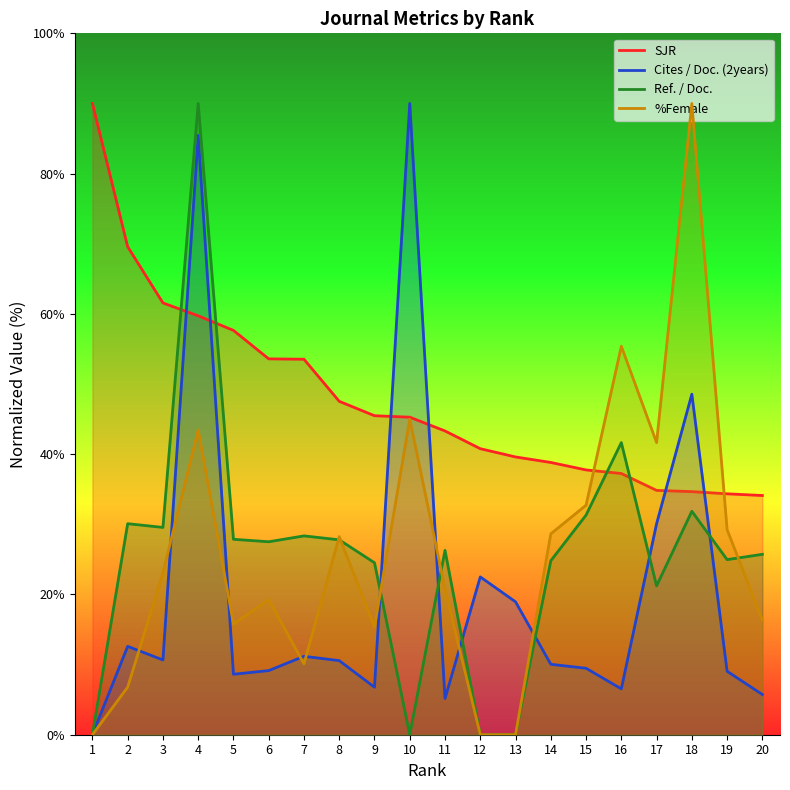

How many lines are shown in the chart?

4